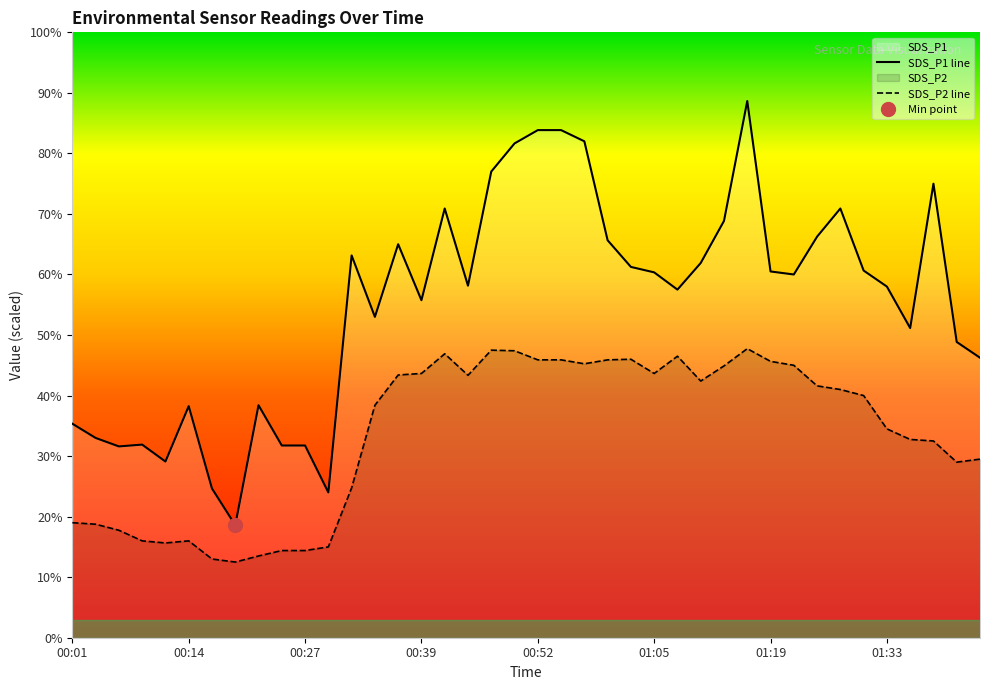

What position from the right is 38?

2